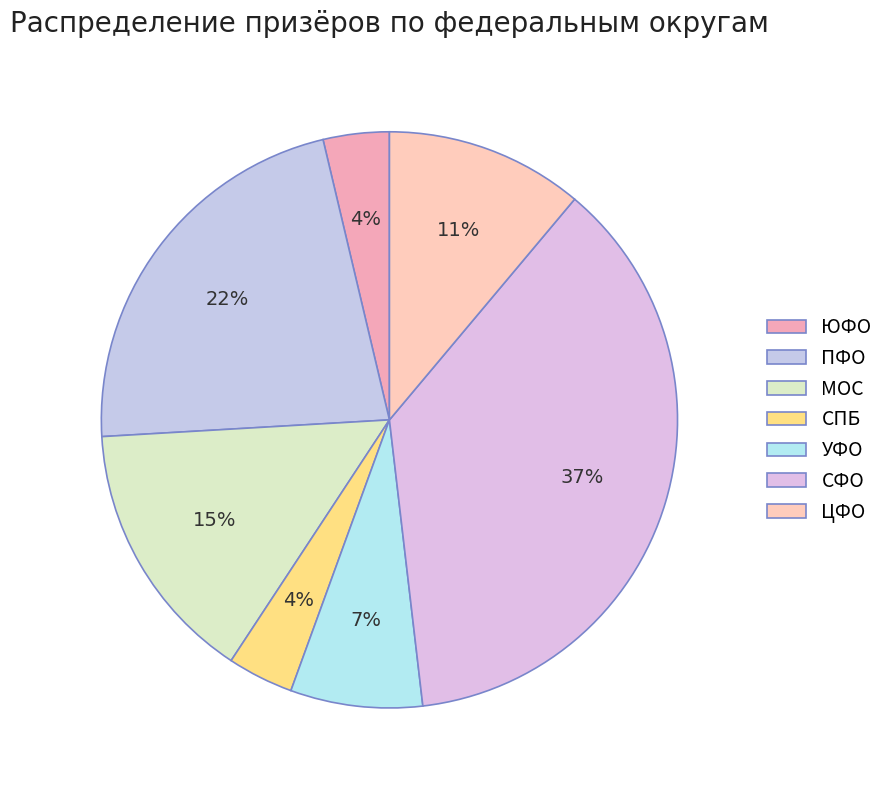

Count the number of slices in the pie.

7